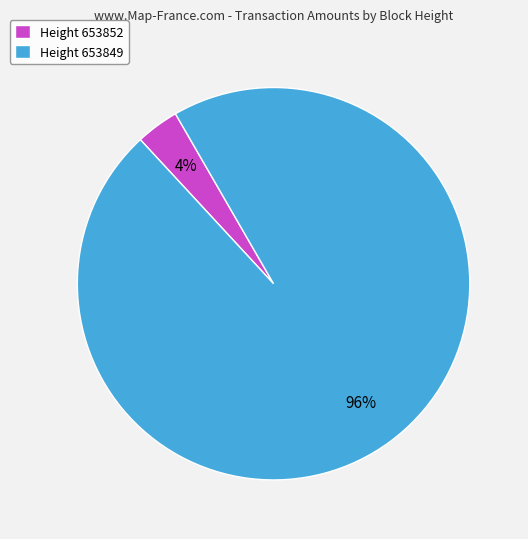

Between Height 653849 and Height 653852, which is larger?

Height 653849